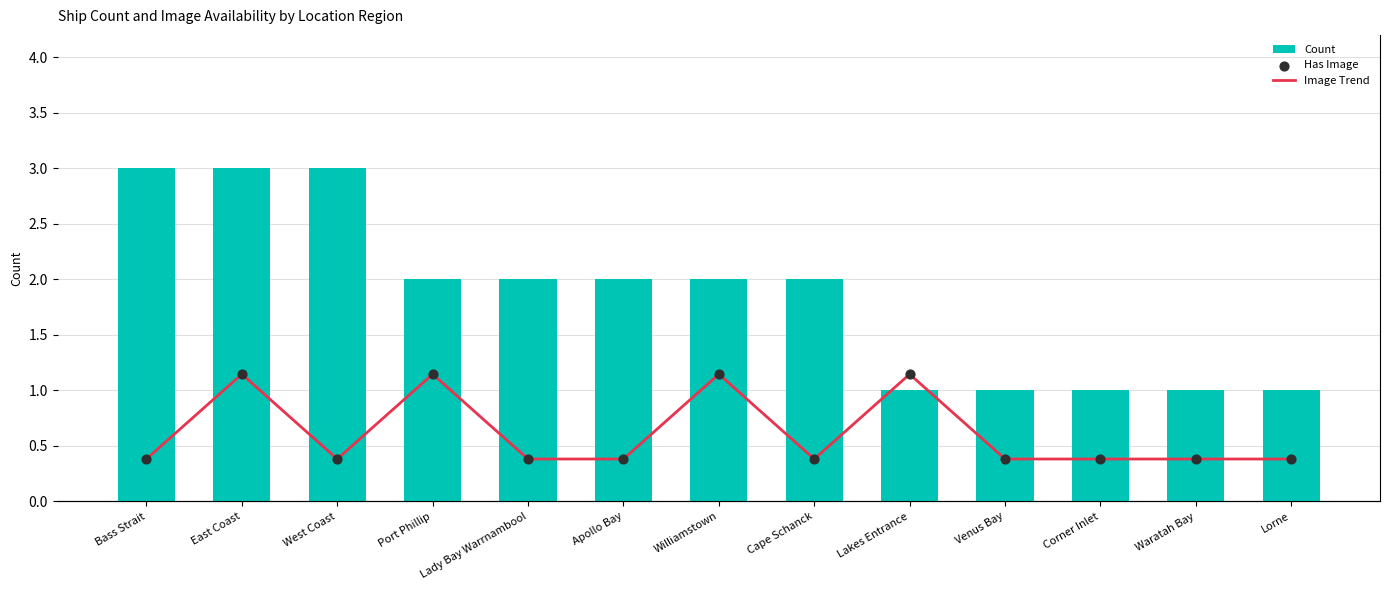

Is the value of Has Image at Waratah Bay greater than the value of Image Trend at Waratah Bay?

No